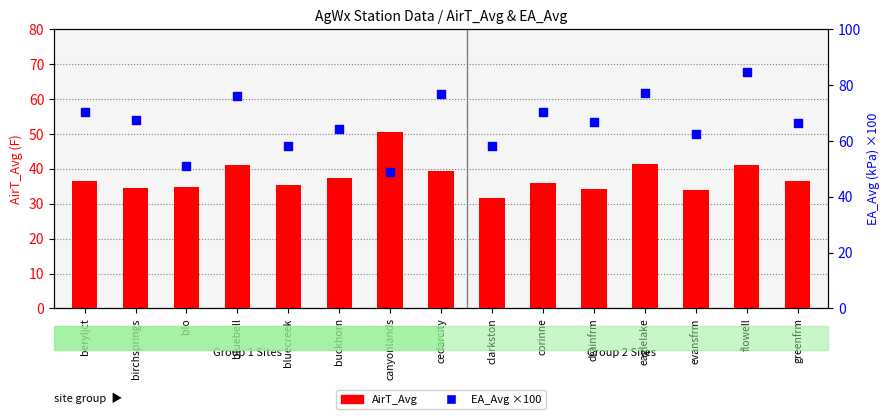

At which category is the sum across all series the highest?

flowell